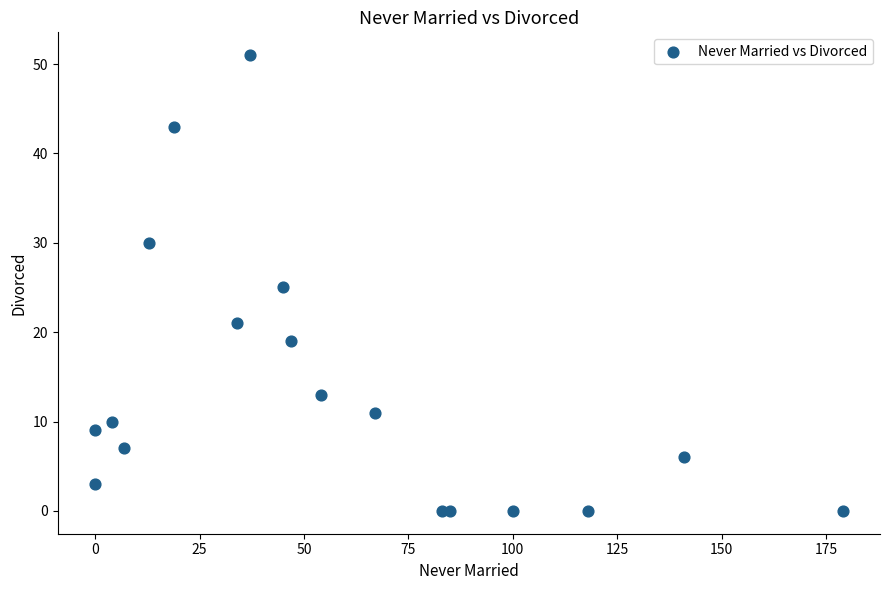

What is the range of X values (max minus min)?

179